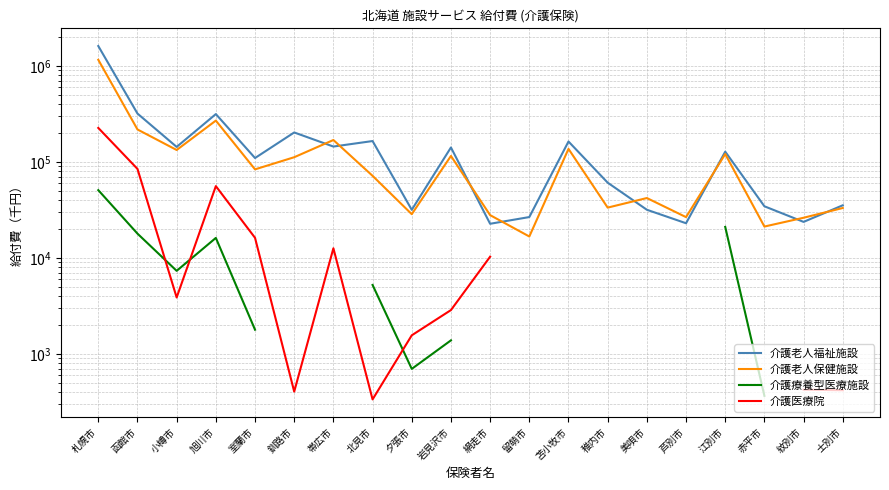

The 介護老人保健施設 series shows 71875.6 at 北見市. True or false?

True